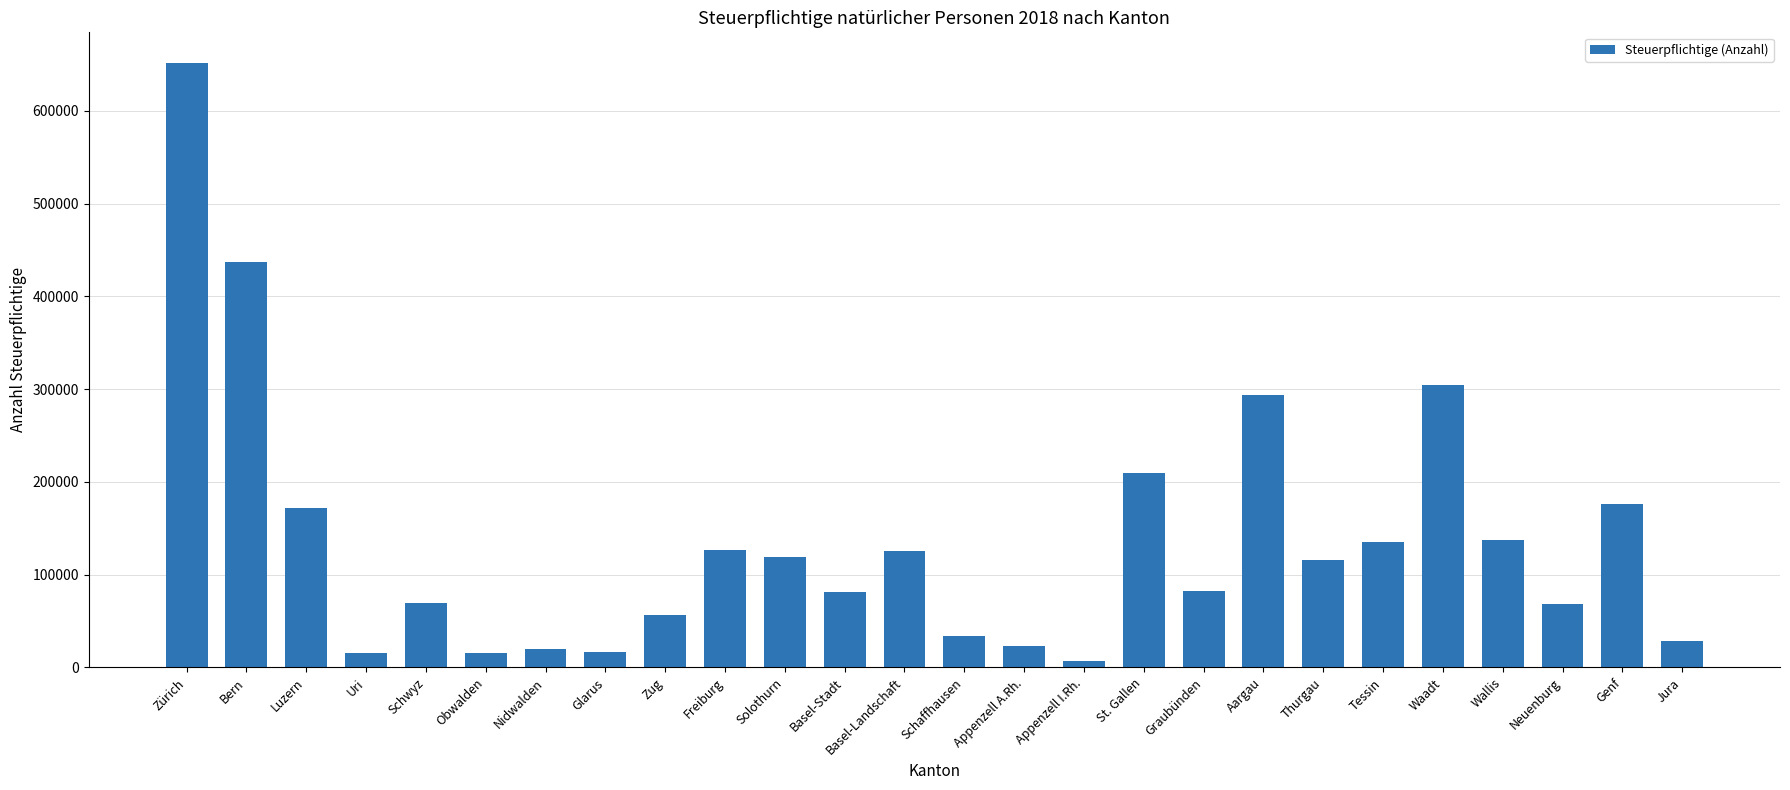

Is it true that the value at Appenzell A.Rh. is 23482?

True